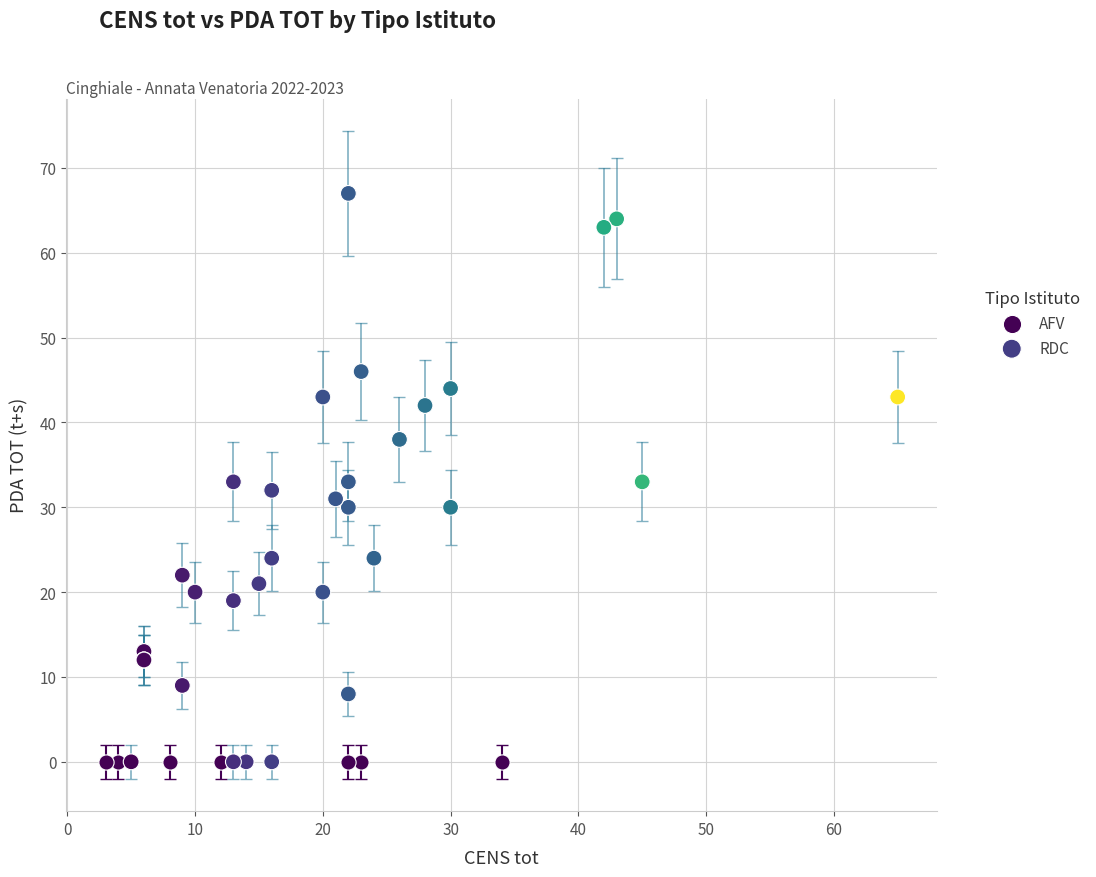

Which series contains the highest Y value?

RDC